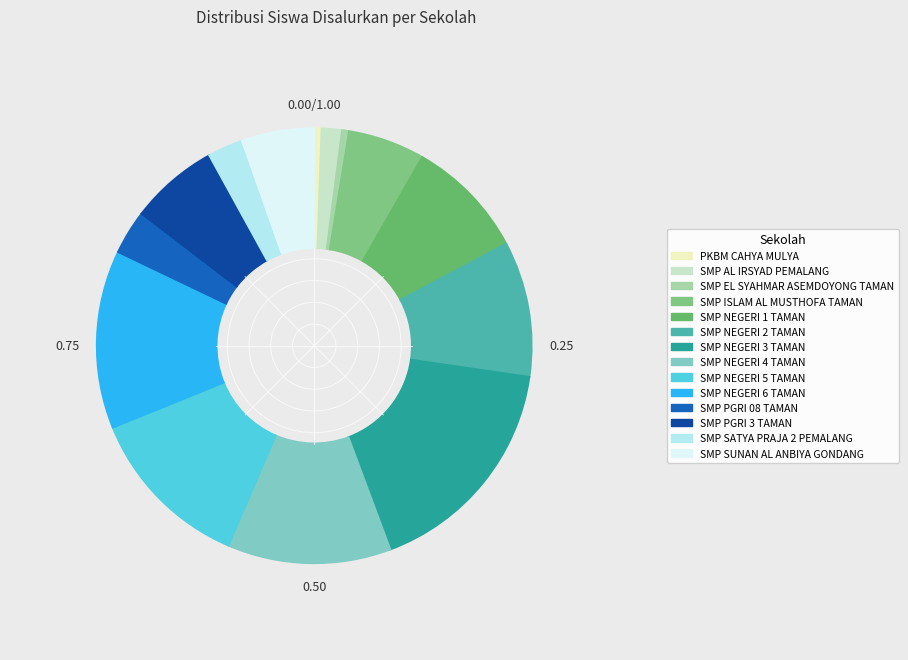

Count the number of slices in the pie.

14